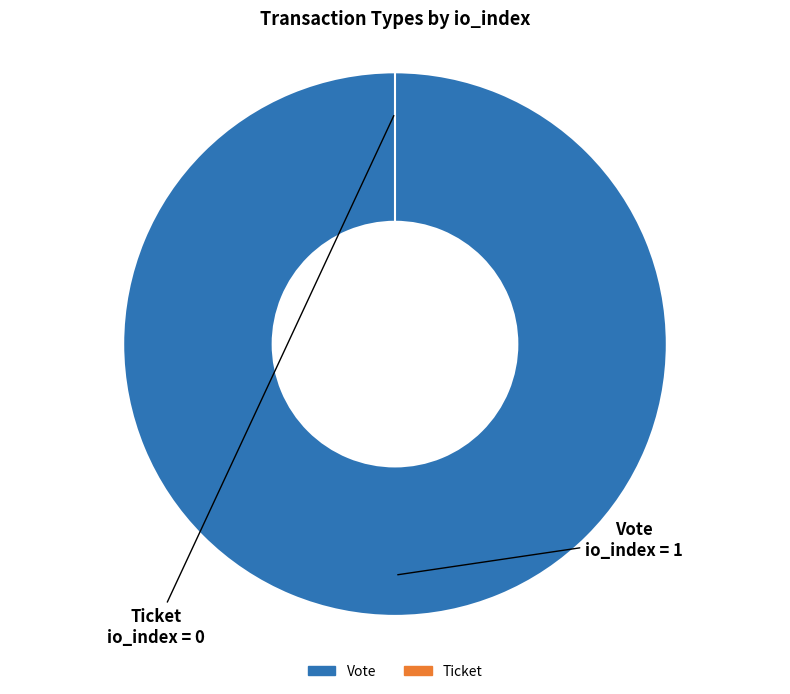

Which has a higher value, Vote or Ticket?

Vote